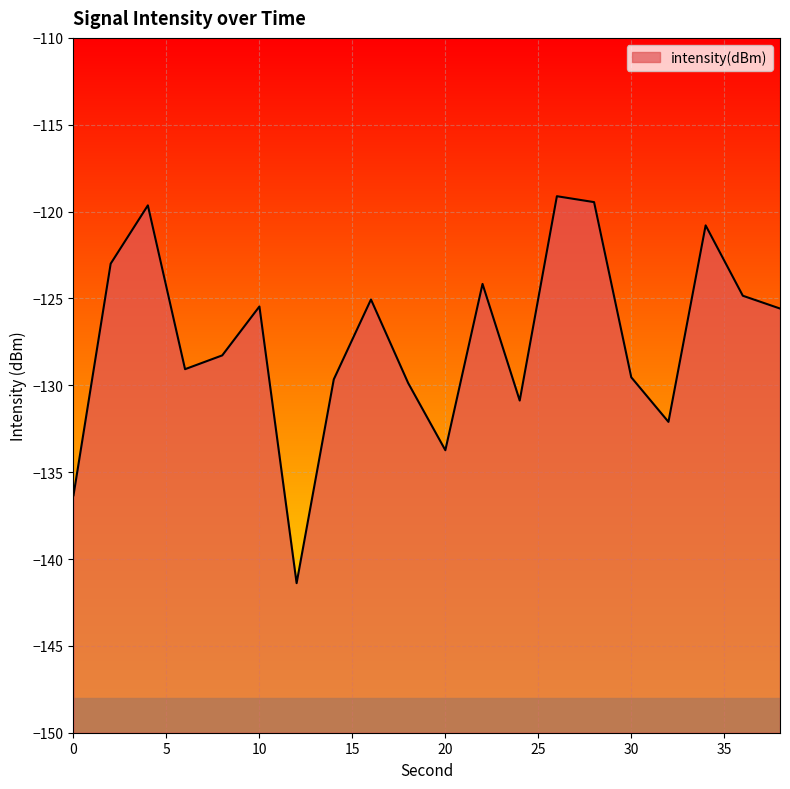

Does the chart display data point markers on the line(s)?

No